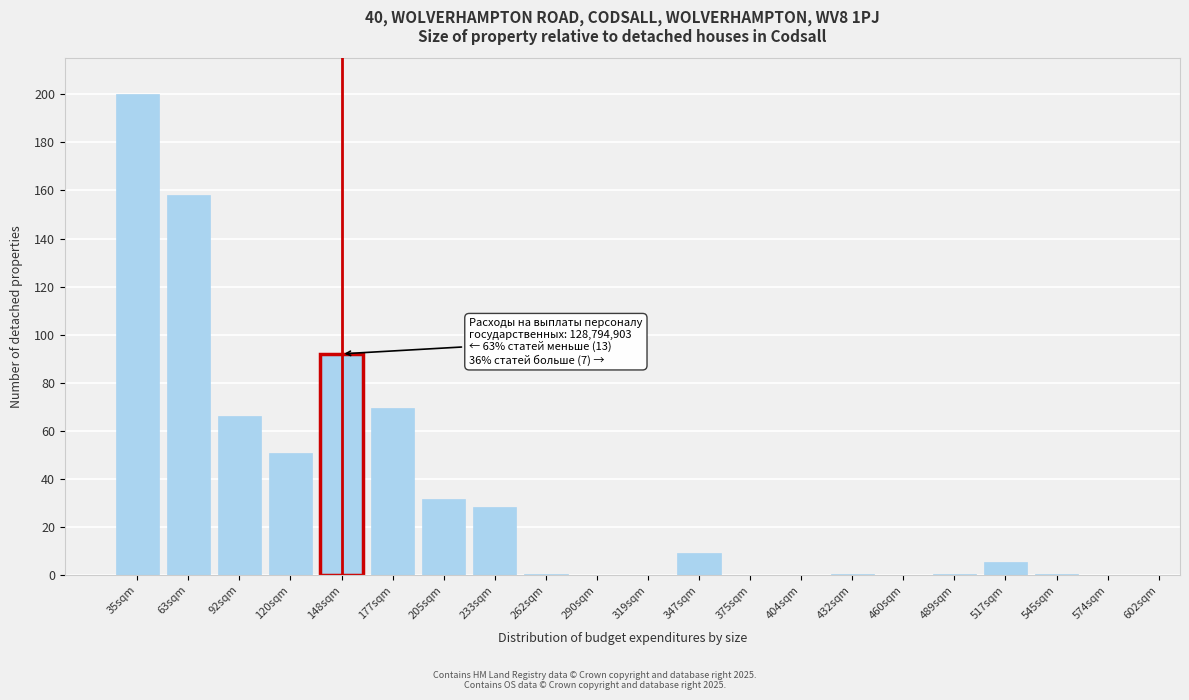

What is the sum of all values?

713.2